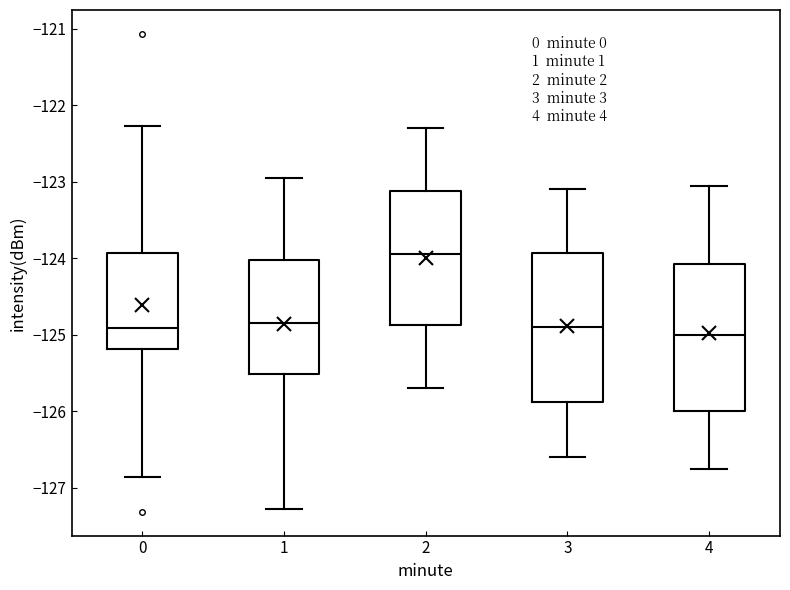

Where does the upper whisker of the box at x = 0 end on the y-axis? The values are not printed on the chart, so give them approximately, as read against the axis.

-122.3